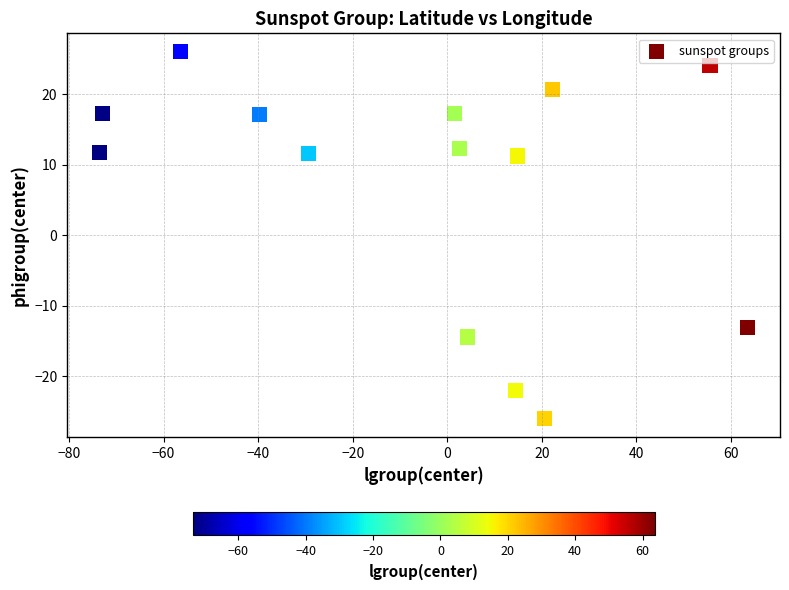

What is the range of Y values (max minus min)?

52.1